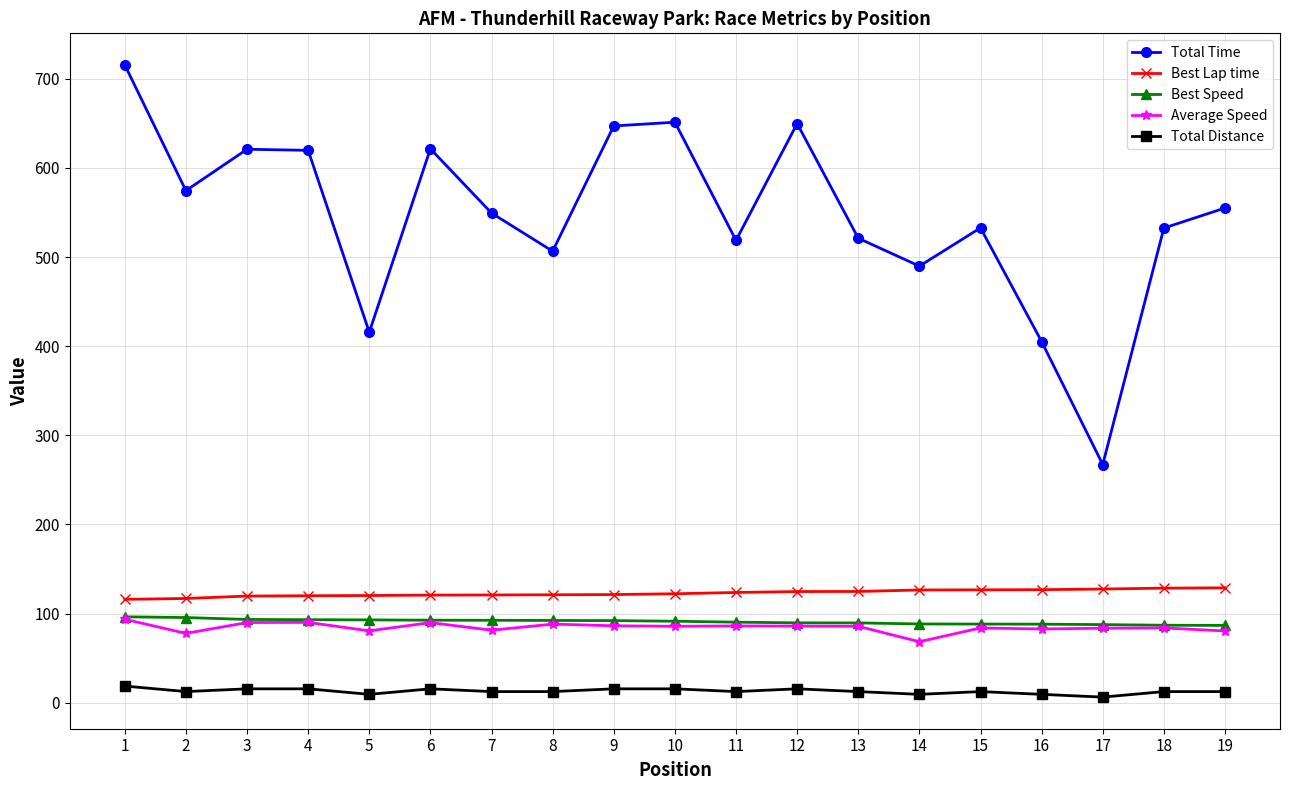

What is the lowest value of the Best Speed series?

86.7